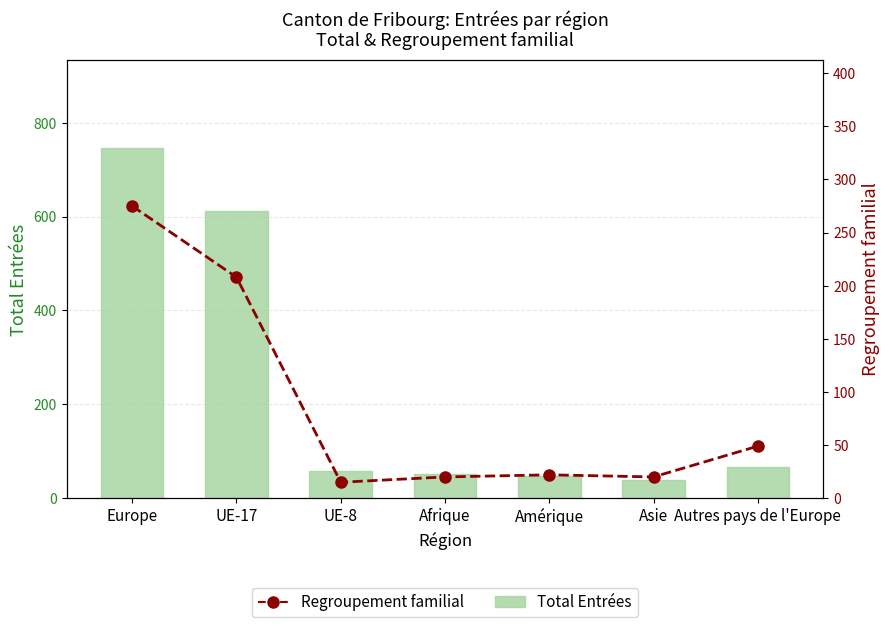

What is the average value of the Total Entrées series?

232